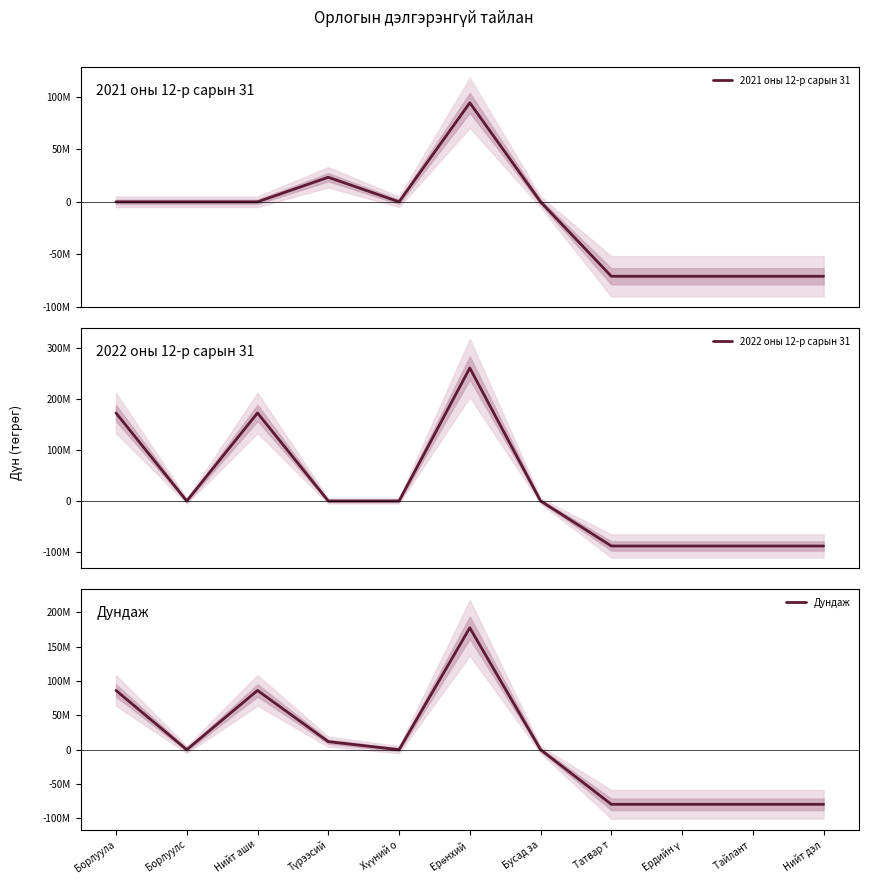

What is the approximate value of 2022 оны 12-р сарын 31 at Тайлант ?

-88218462.1